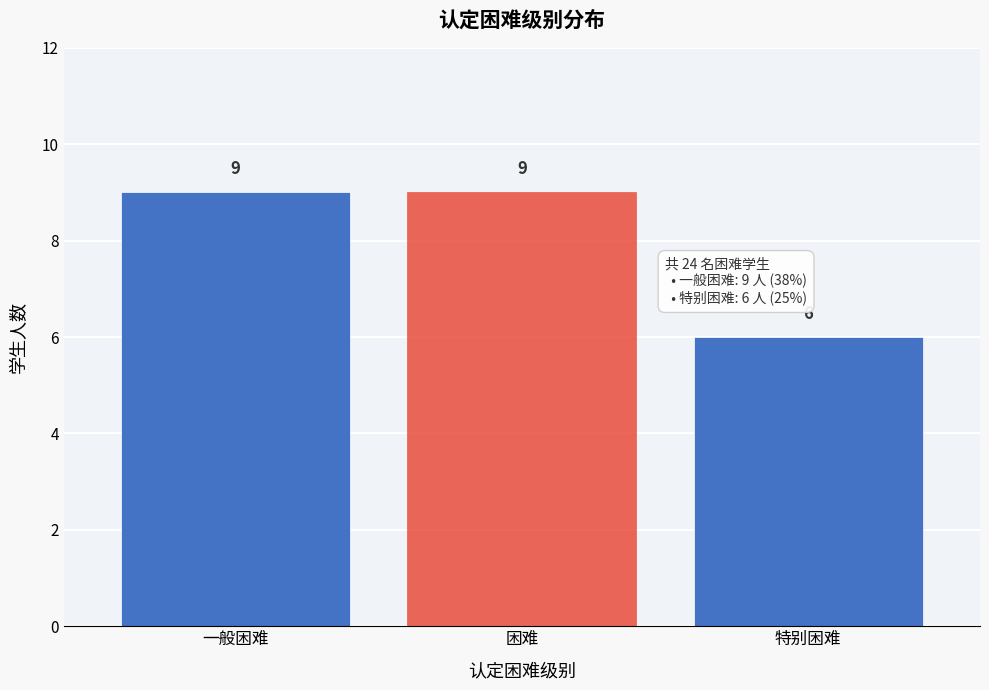

Reading left to right, what are all the values shown in this chart?

一般困难=9	困难=9	特别困难=6